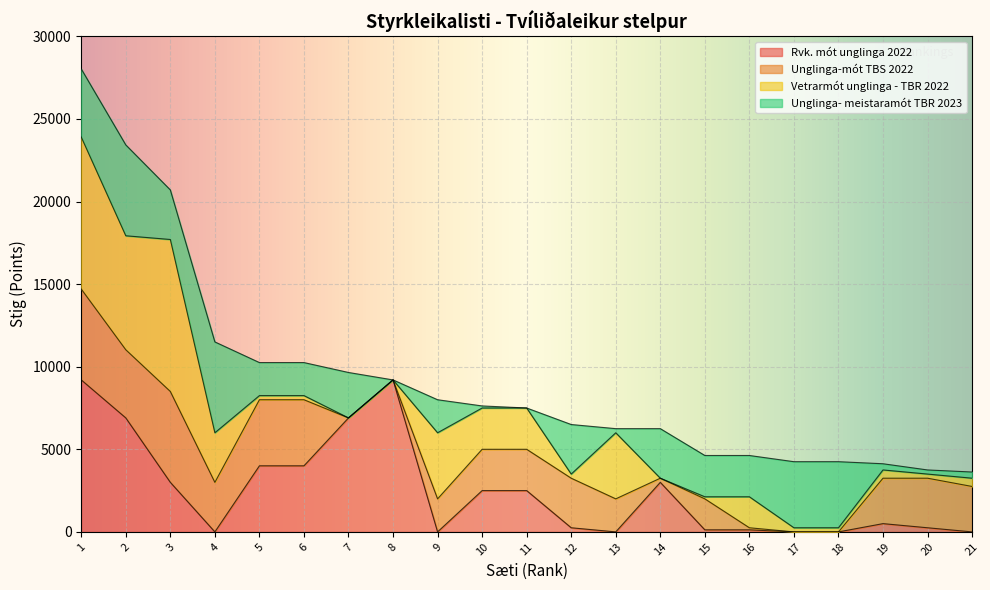

What is the difference between the second highest and minimum values in the Unglinga-mót TBS 2022 series?

5500